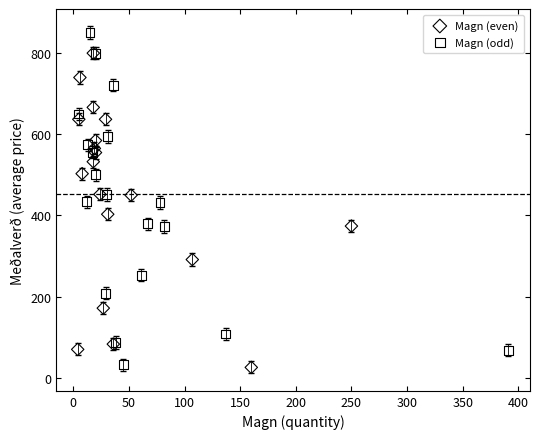

Which series has the widest spread of Y values?

Magn (odd)